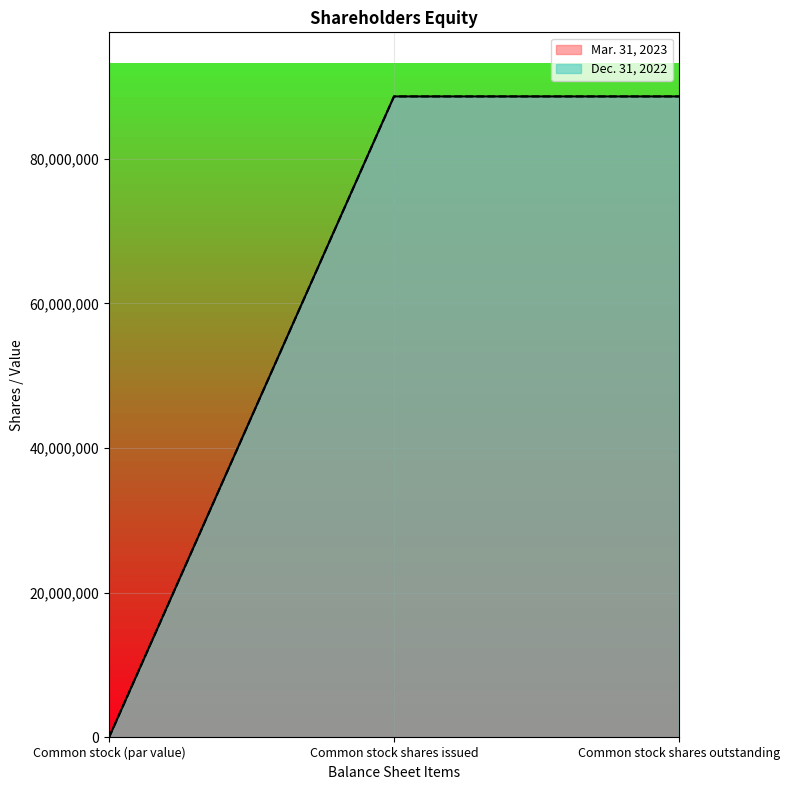

What is the maximum value shown in the chart?

88627593